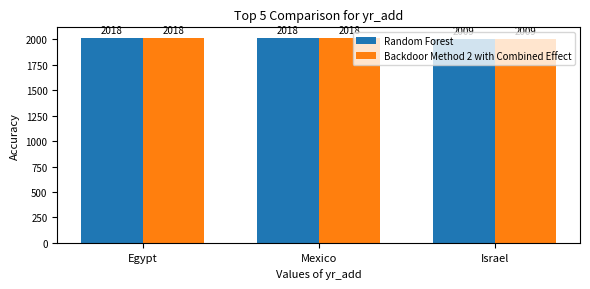

Reading right to left, transcribe all the data shown in this chart.

Random Forest: Israel=2009	Mexico=2018	Egypt=2018
Backdoor Method 2 with Combined Effect: Israel=2009	Mexico=2018	Egypt=2018